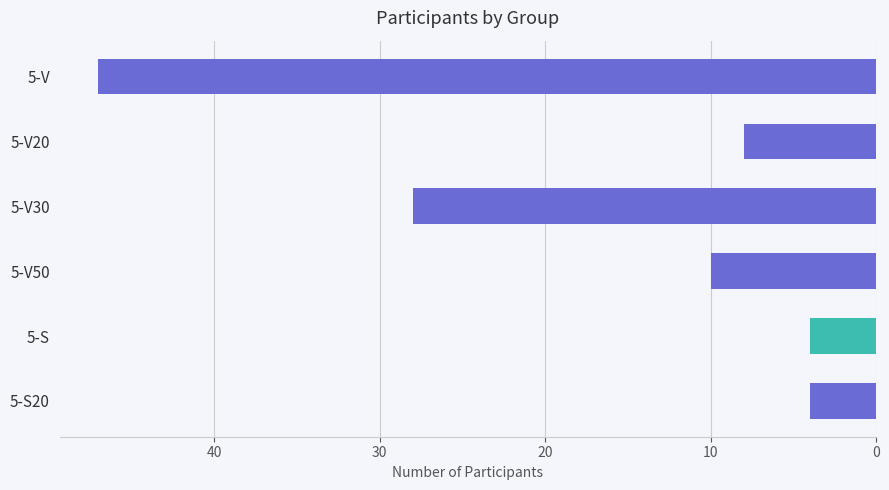

Reading top to bottom, what are all the values shown in this chart?

5-V=47	5-V20=8	5-V30=28	5-V50=10	5-S=4	5-S20=4